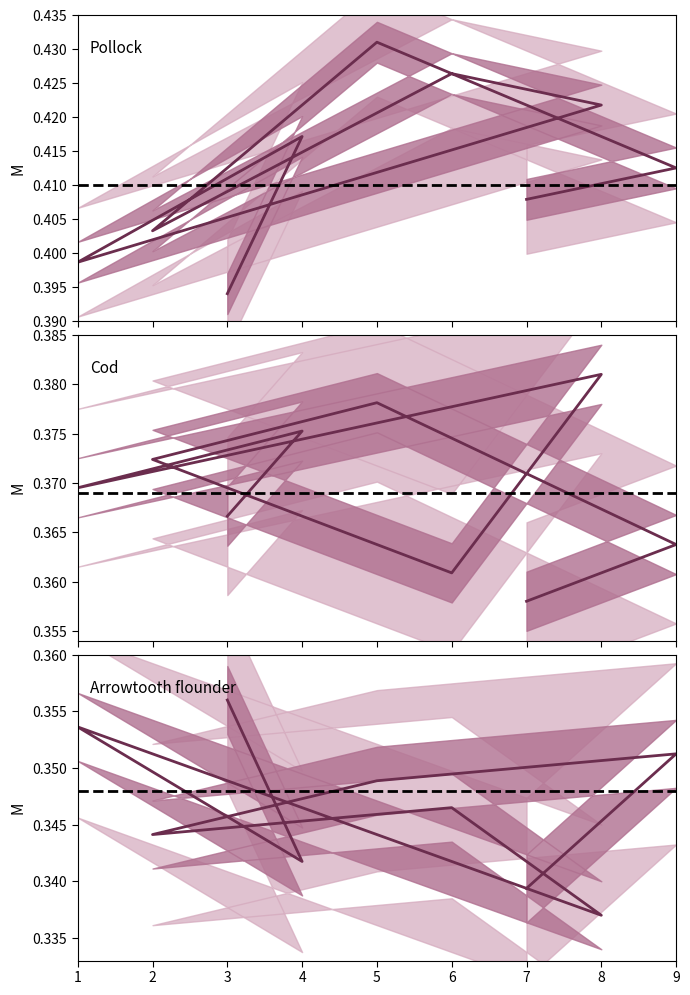

Count the number of data series in this chart.

3